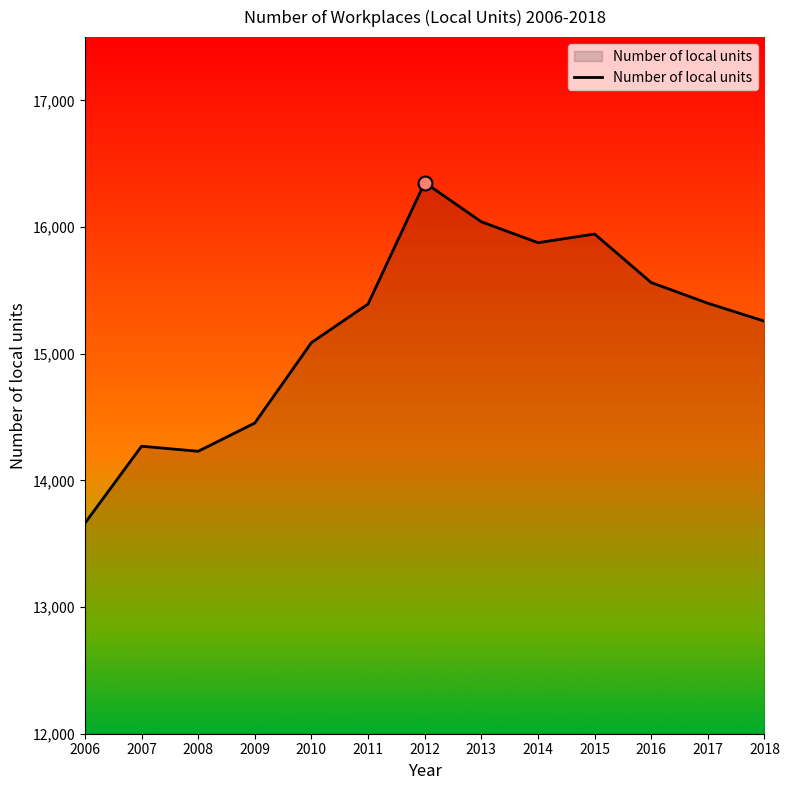

Which has a higher value, 2007 or 2015?

2015